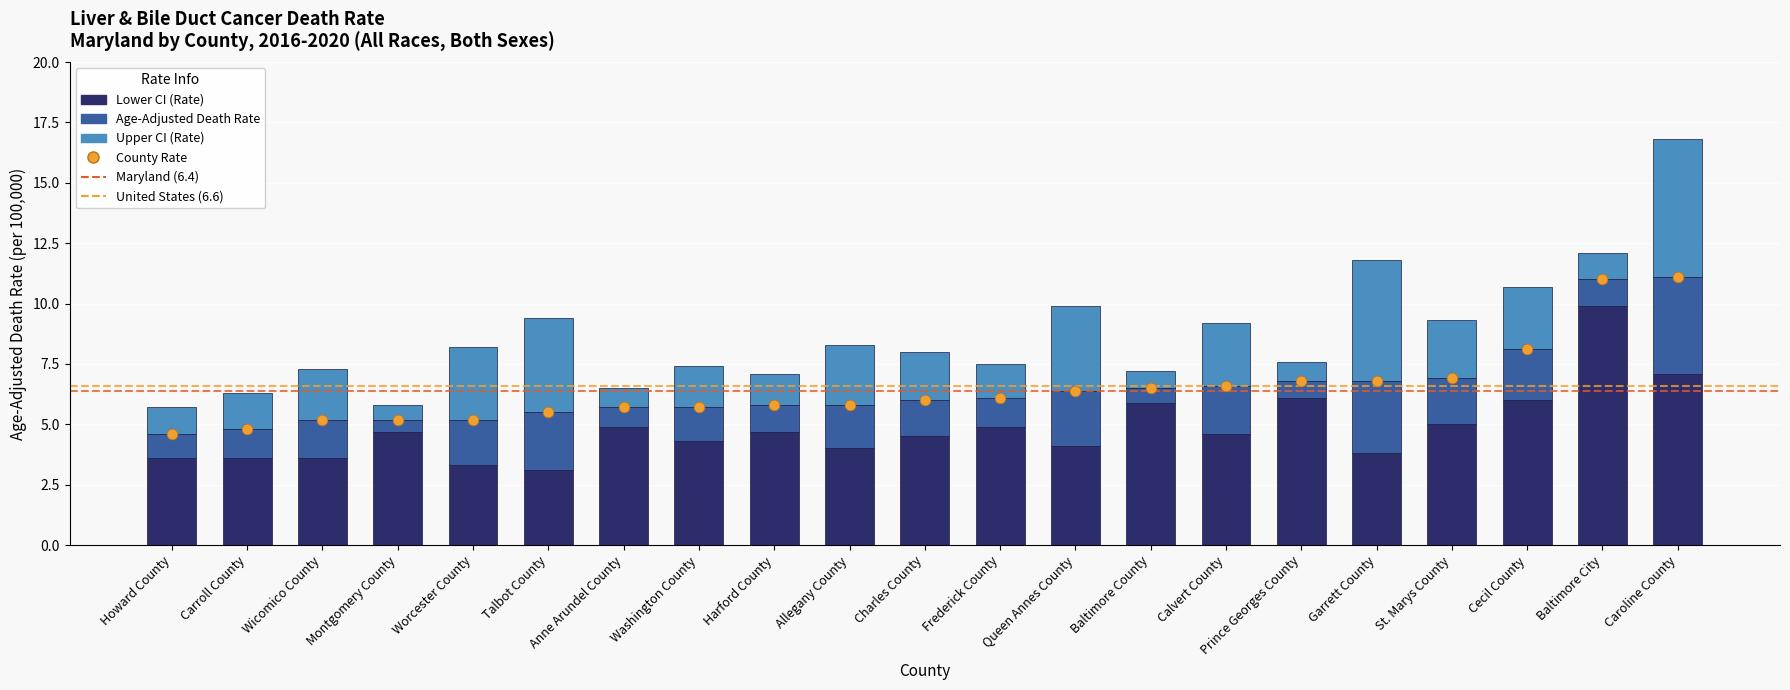

Which series has the largest total across all categories?

County Rate